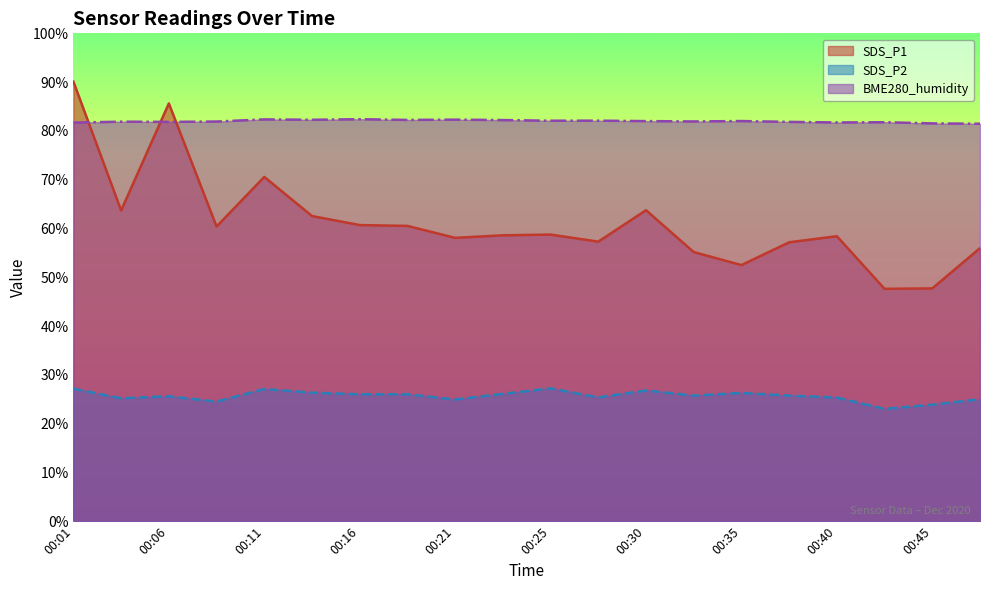

What is the difference between the maximum and minimum values in the BME280_humidity series?

0.9